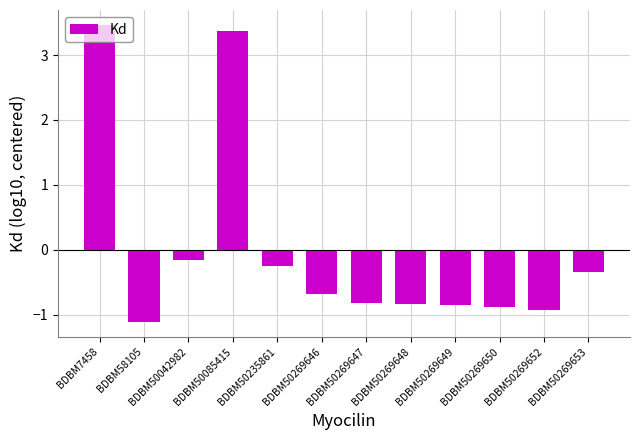

What is the sum of the values at BDBM58105 and BDBM50235861?

-1.4